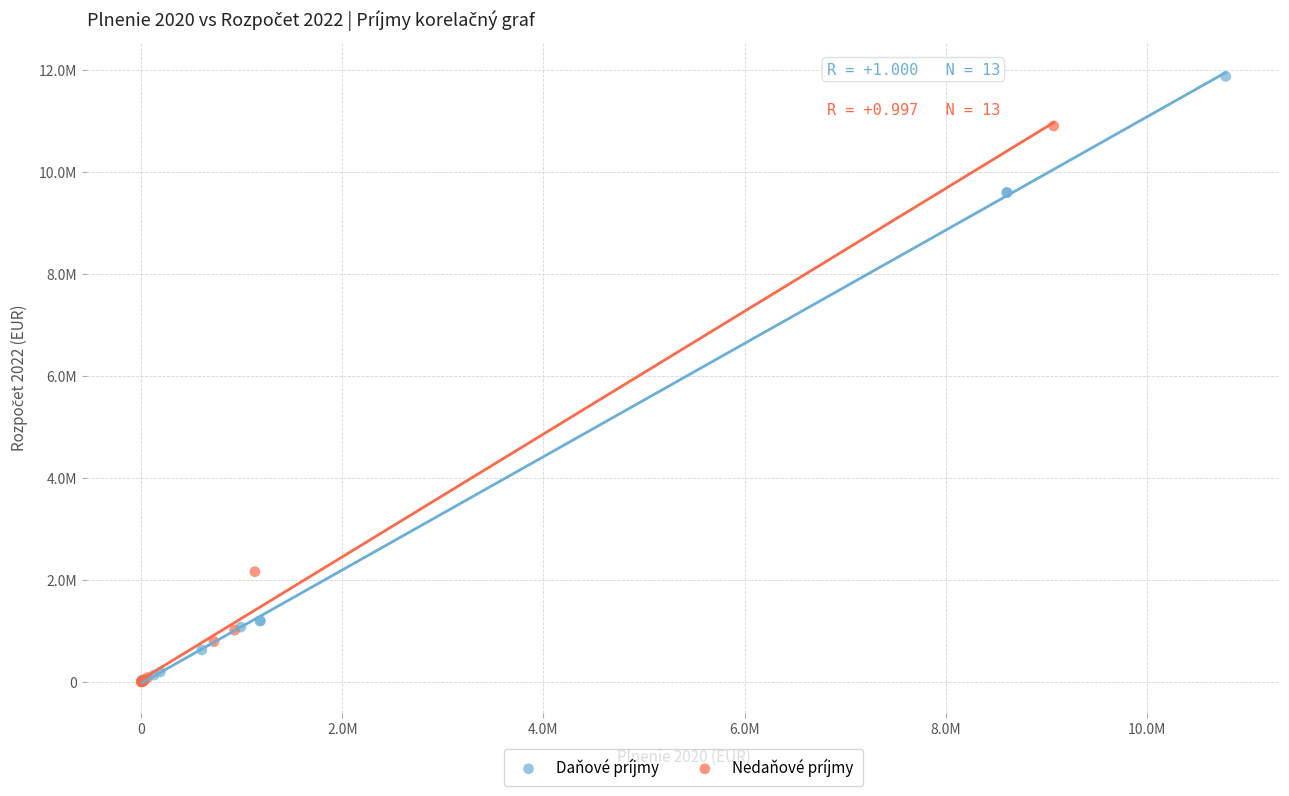

Which series reaches the maximum Y coordinate?

Daňové príjmy